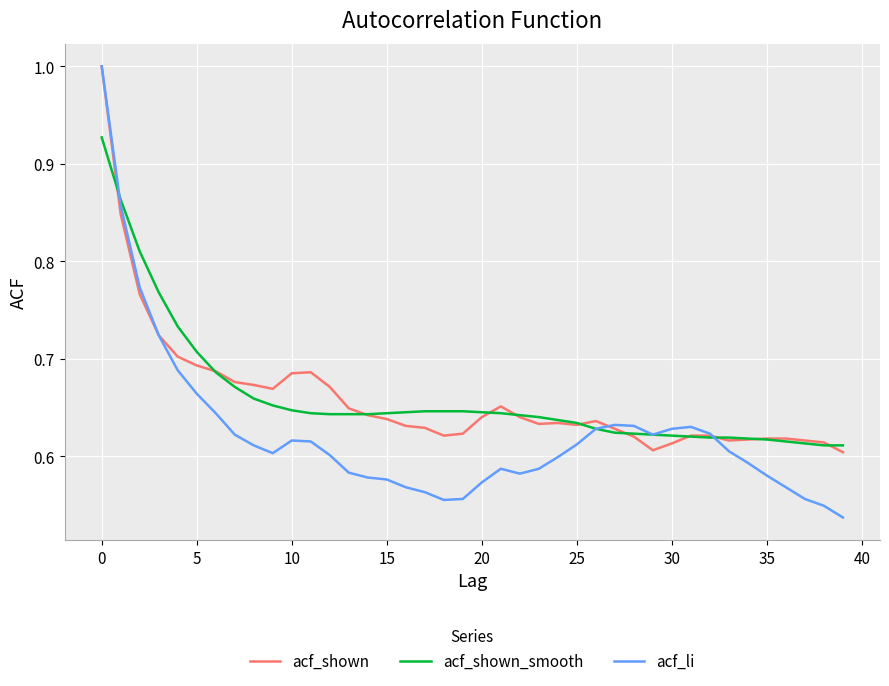

Which series has the widest spread of values?

acf_li